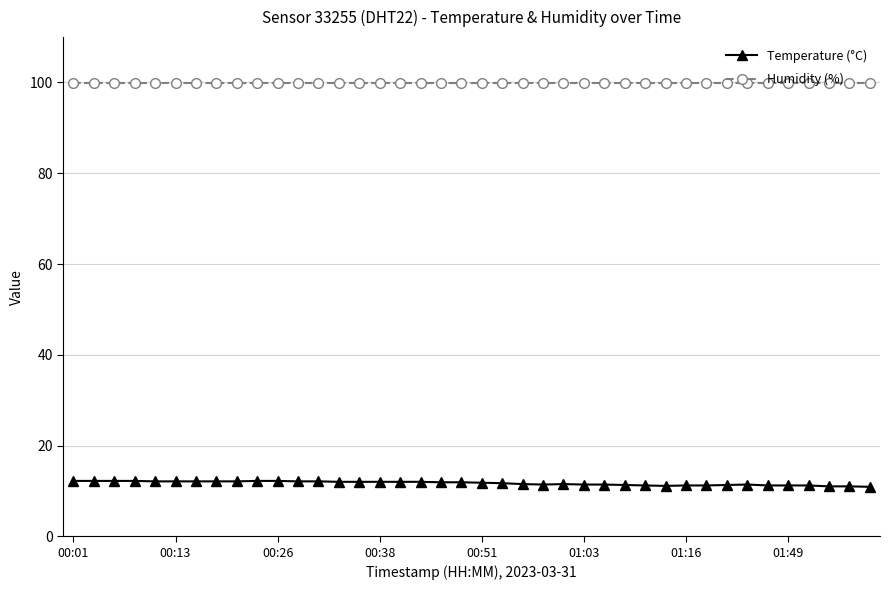

What is the average value of the Temperature (°C) series?

11.7